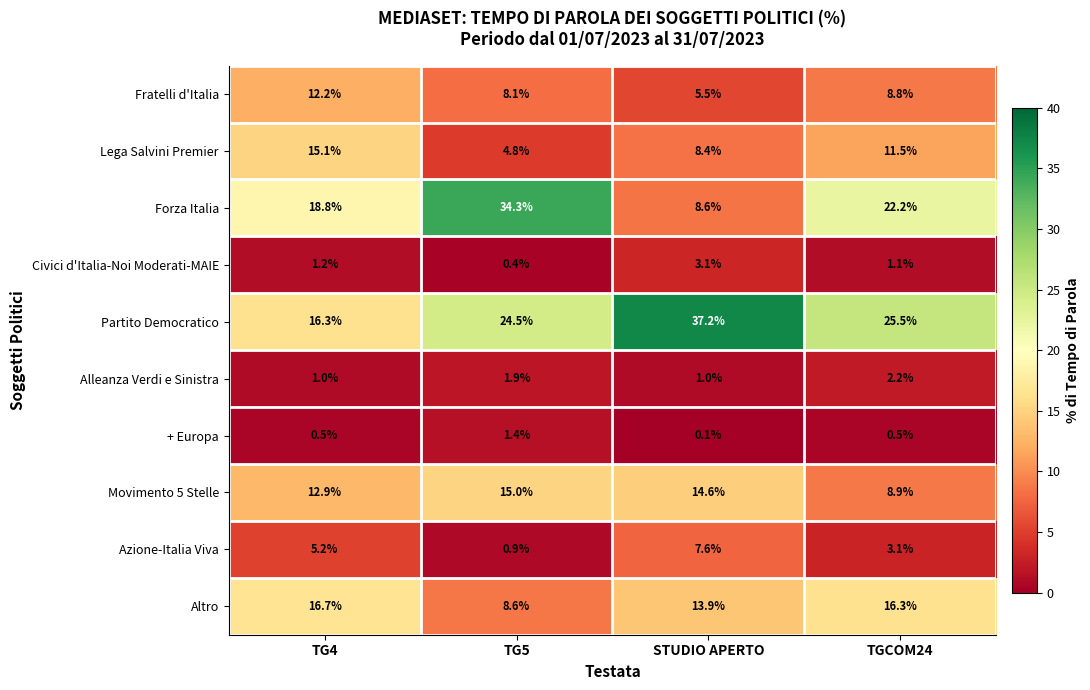

Is it true that Altro equals 22.4 at TG4?

False